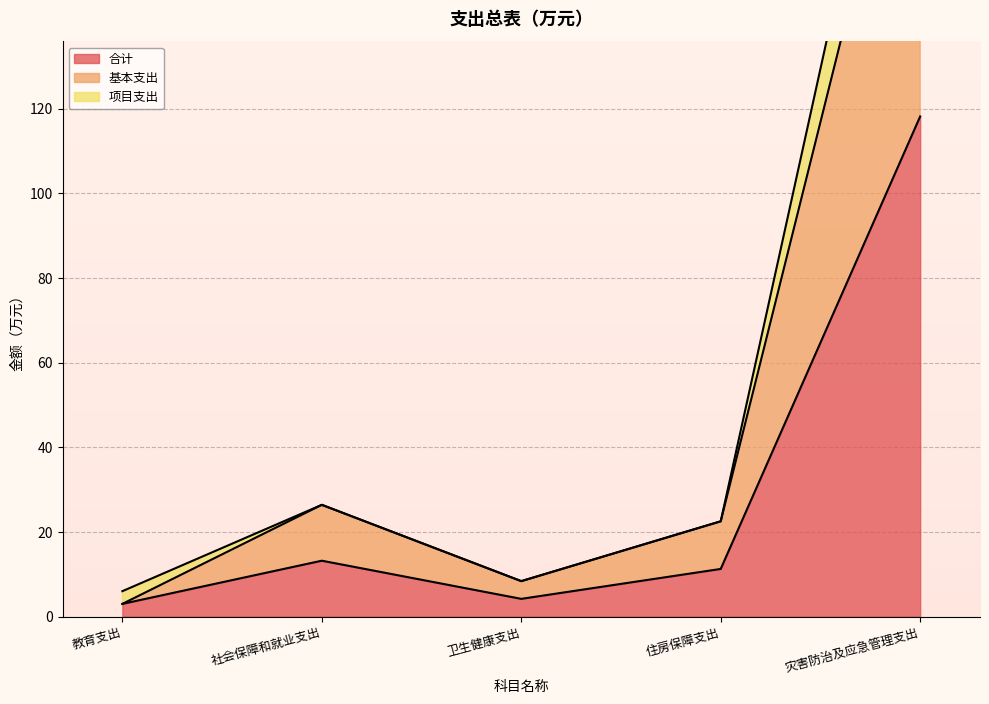

How many lines are shown in the chart?

3